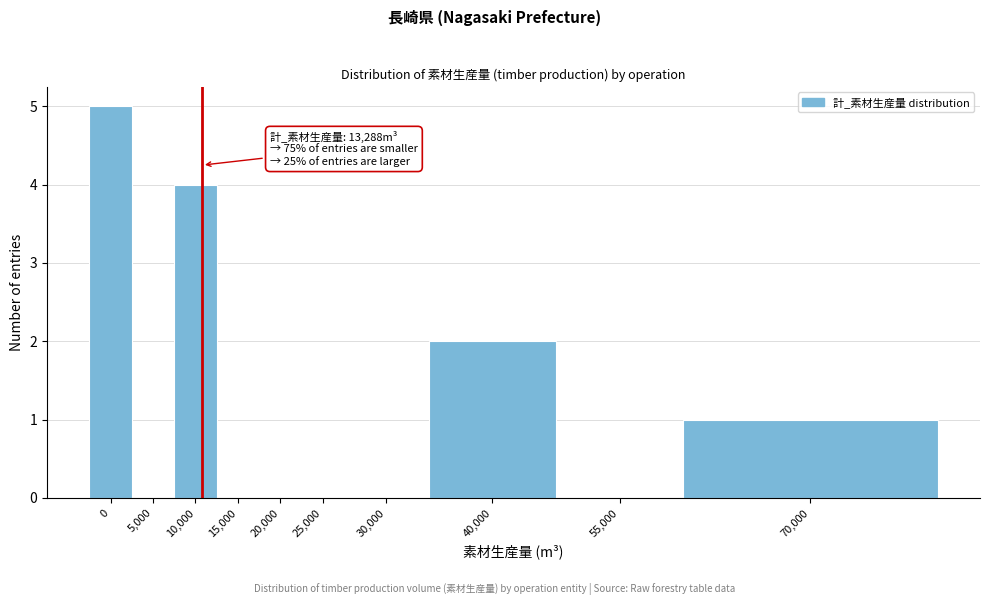

Reading right to left, what are all the values shown in this chart?

70,000=1	55,000=0	40,000=2	30,000=0	25,000=0	20,000=0	15,000=0	10,000=4	5,000=0	0=5